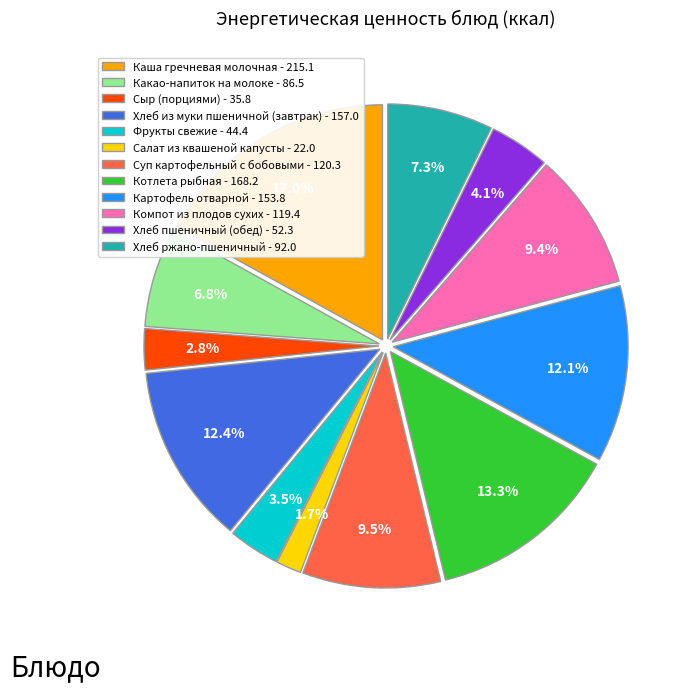

Which slice is the smallest?

Салат из квашеной капусты